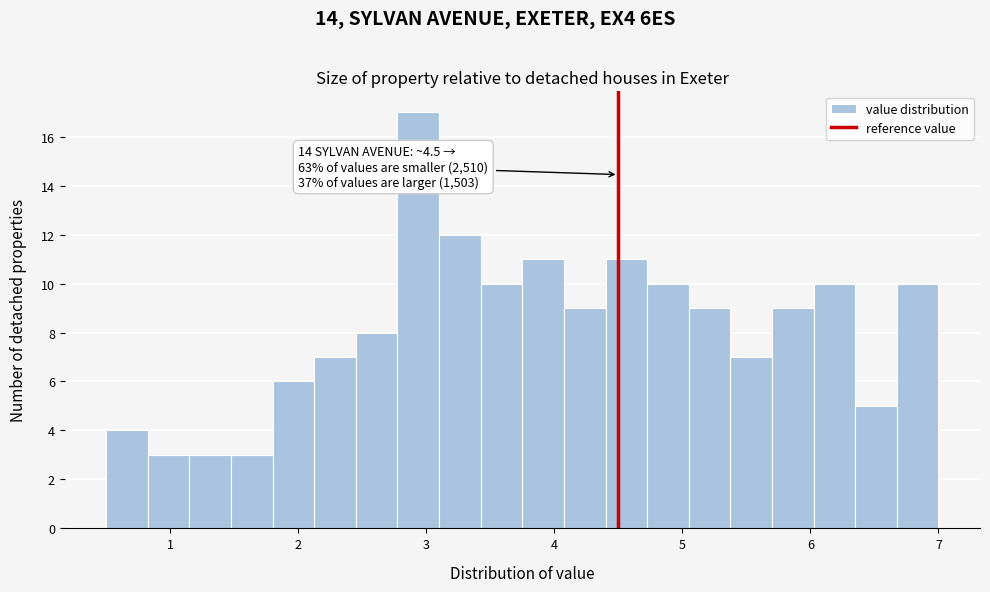

Around what value on the x-axis is the tallest bar? Give the approximate position of its centre, as read against the axis.

2.9